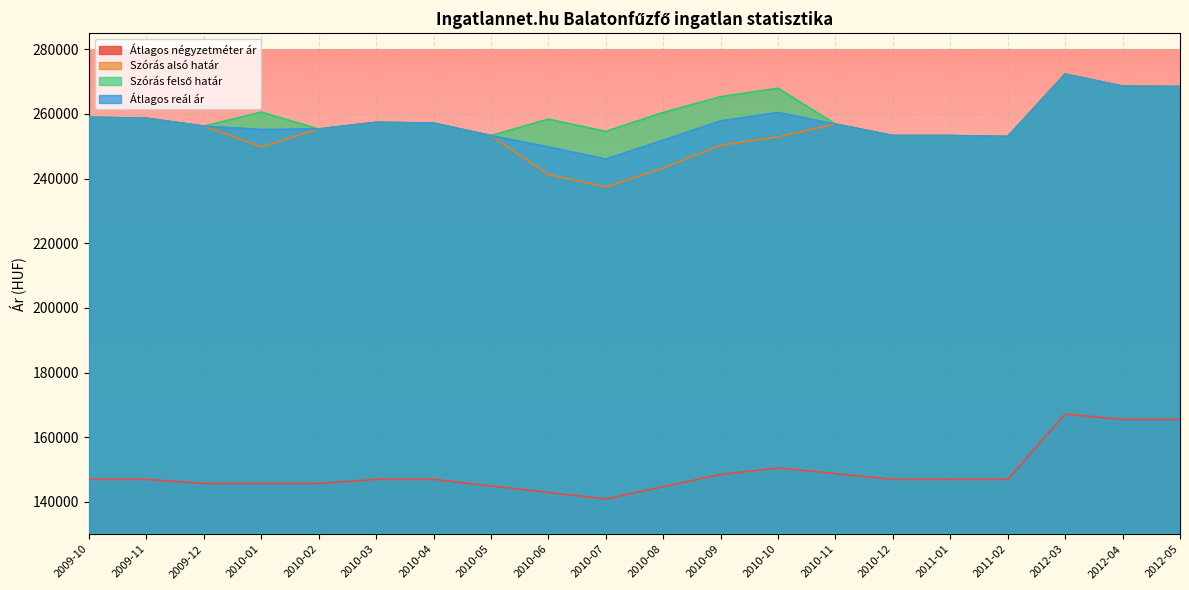

Read the Átlagos négyzetméter ár value at 2011-02, to the nearest 10.

146970